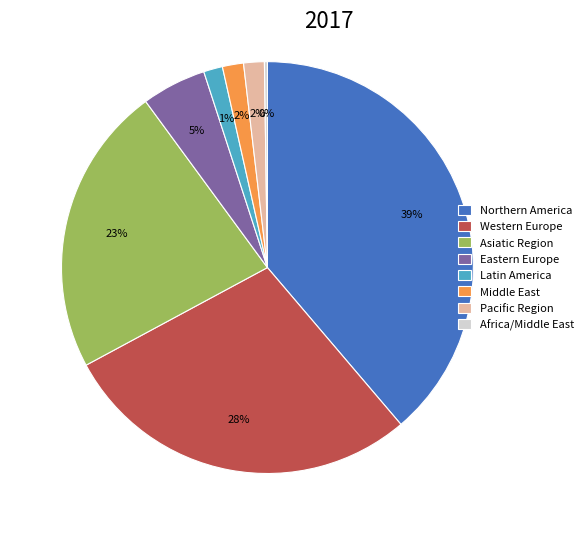

Is the sum of Middle East and Eastern Europe greater than half?

No